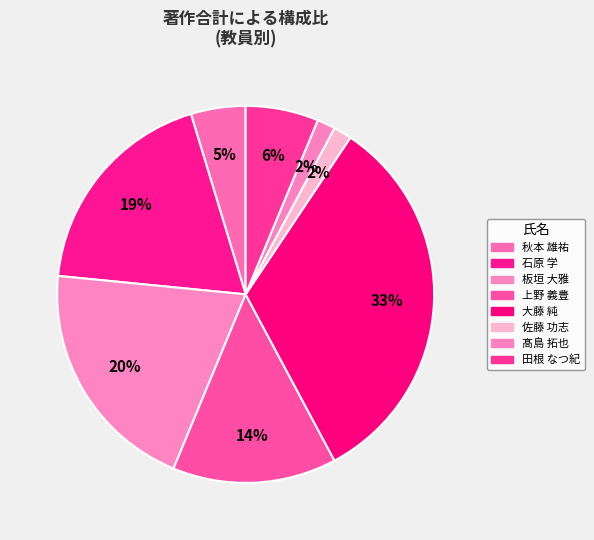

To the nearest percent, what portion does 板垣 大雅 represent?

20%